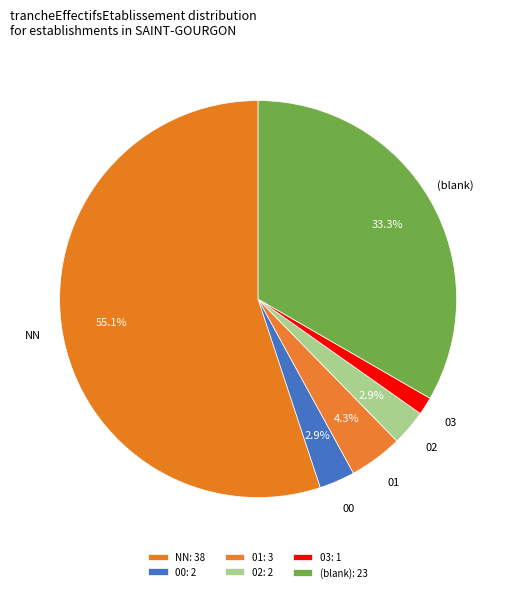

Which category accounts for the majority?

NN